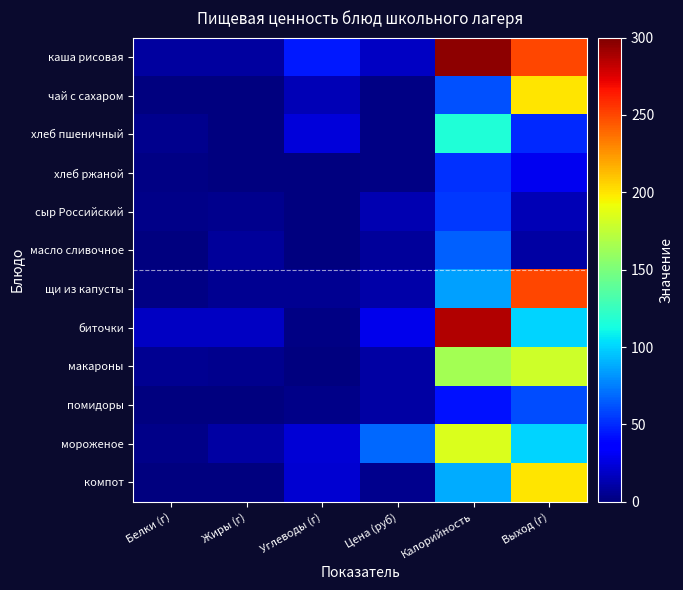

Reading left to right, what are all the values shown in this chart?

каша рисовая: Белки (г)=9.2	Жиры (г)=8.6	Углеводы (г)=45.0	Цена (руб)=18.2	Калорийность=296.0	Выход (г)=250.0
чай с сахаром: Белки (г)=0.3	Жиры (г)=0.1	Углеводы (г)=15.2	Цена (руб)=1.4	Калорийность=62.0	Выход (г)=200.0
хлеб пшеничный: Белки (г)=4.0	Жиры (г)=0.5	Углеводы (г)=24.1	Цена (руб)=2.2	Калорийность=116.6	Выход (г)=50.0
хлеб ржаной: Белки (г)=2.0	Жиры (г)=0.4	Углеводы (г)=0.4	Цена (руб)=1.3	Калорийность=52.2	Выход (г)=30.0
сыр Российский: Белки (г)=3.5	Жиры (г)=4.4	Углеводы (г)=0.0	Цена (руб)=13.2	Калорийность=54.0	Выход (г)=15.0
масло сливочное: Белки (г)=0.1	Жиры (г)=7.2	Углеводы (г)=0.1	Цена (руб)=8.0	Калорийность=66.0	Выход (г)=10.0
щи из капусты: Белки (г)=1.7	Жиры (г)=4.9	Углеводы (г)=5.0	Цена (руб)=10.7	Калорийность=84.8	Выход (г)=250.0
биточки: Белки (г)=17.8	Жиры (г)=18.5	Углеводы (г)=1.7	Цена (руб)=29.0	Калорийность=286.0	Выход (г)=100.0
макароны: Белки (г)=5.5	Жиры (г)=4.5	Углеводы (г)=1.1	Цена (руб)=10.4	Калорийность=164.6	Выход (г)=180.0
помидоры: Белки (г)=0.5	Жиры (г)=0.0	Углеводы (г)=3.1	Цена (руб)=10.3	Калорийность=42.2	Выход (г)=60.0
мороженое: Белки (г)=3.0	Жиры (г)=10.5	Углеводы (г)=22.3	Цена (руб)=68.0	Калорийность=185.0	Выход (г)=100.0
компот: Белки (г)=0.1	Жиры (г)=0.1	Углеводы (г)=21.7	Цена (руб)=4.1	Калорийность=88.0	Выход (г)=200.0